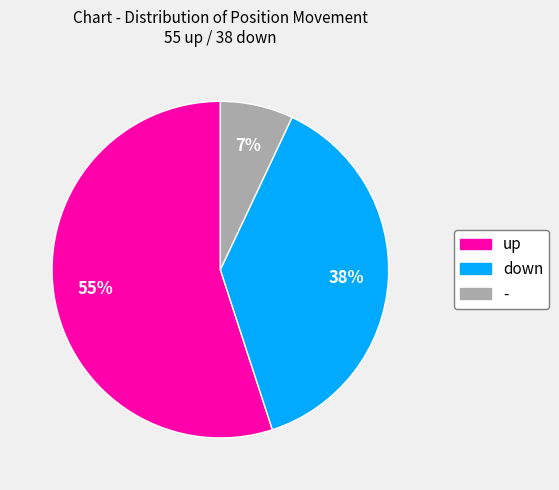

Which category accounts for the majority?

up